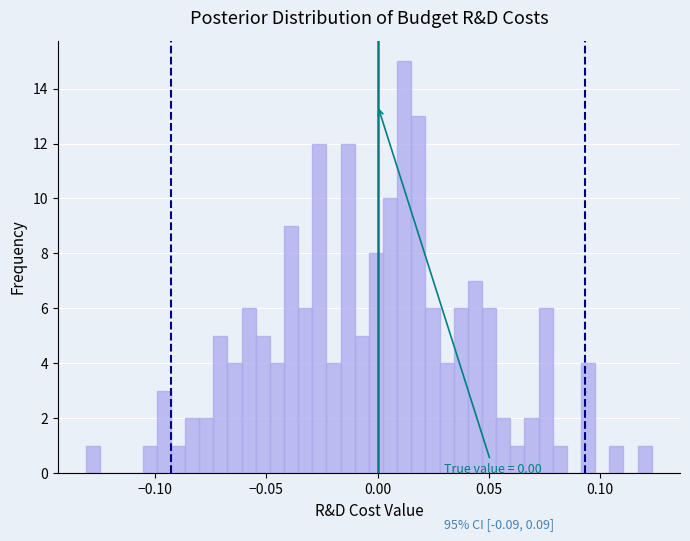

Read against the x-axis, roughly where is the centre of the tallest bar?

0.010